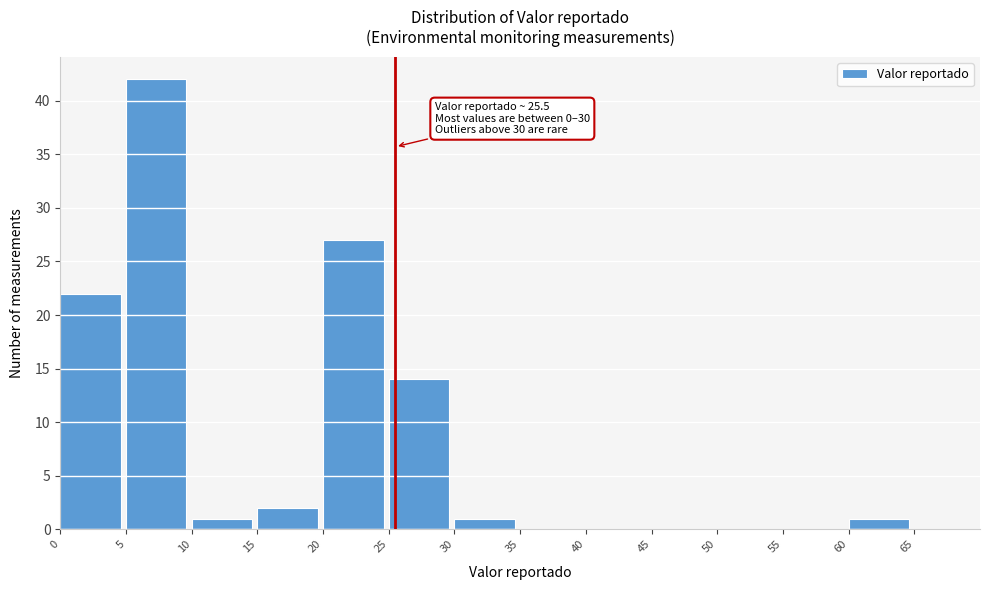

Which range on the x-axis has the tallest bar?

5 to 10